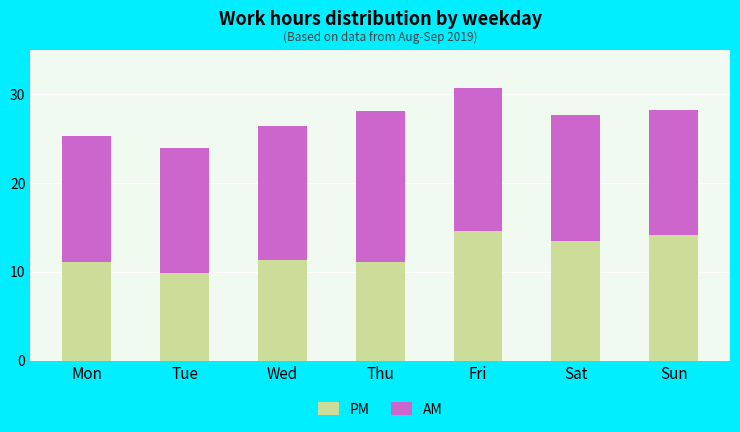

The PM series shows 9.8 at Tue. True or false?

True